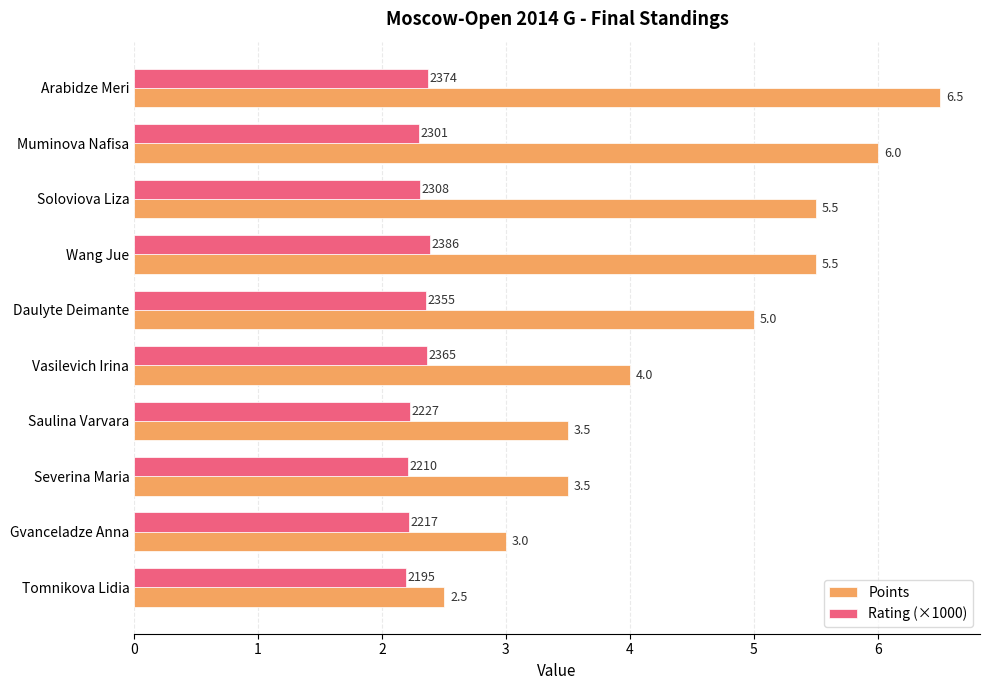

Between Saulina Varvara and Tomnikova Lidia, which series saw the biggest shift?

Points